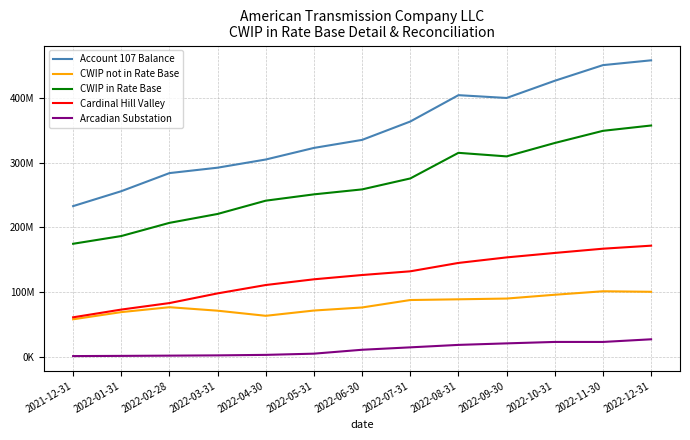

What is the total value across all series at 2022-09-30?

974433895